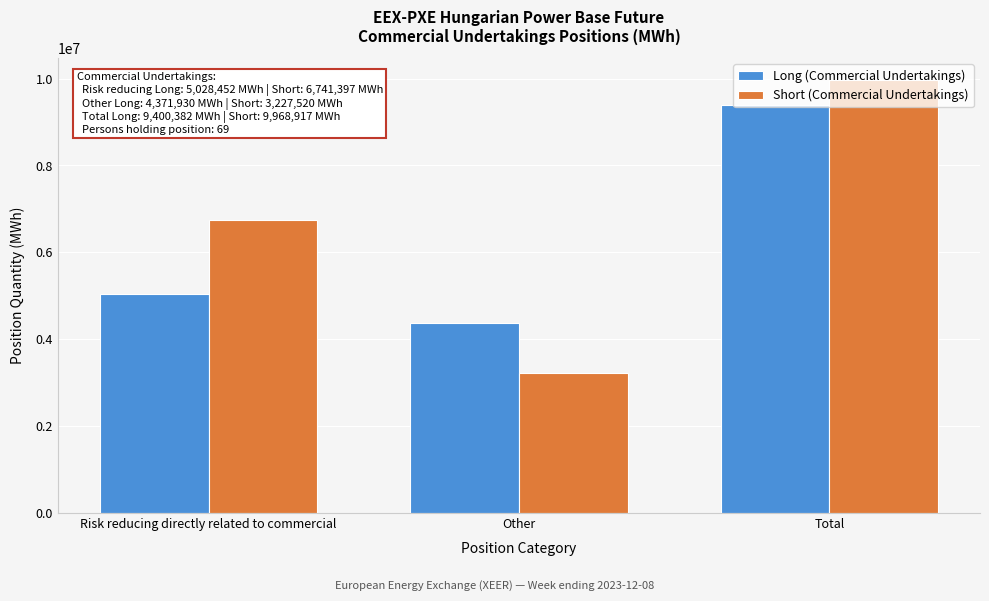

What value does the Short (Commercial Undertakings) series have at Other?

3227520